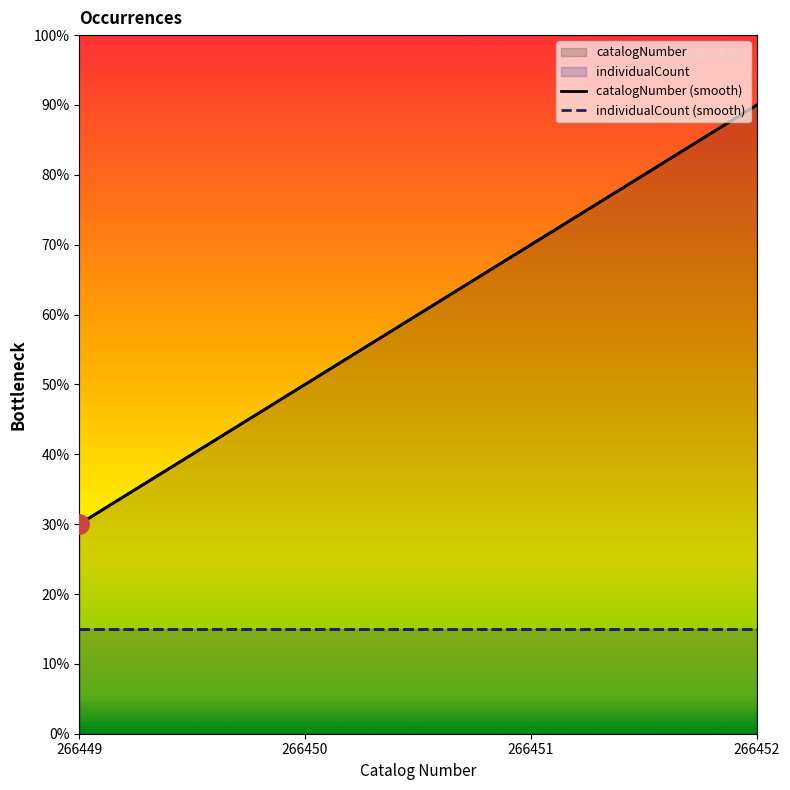

What is the smallest value displayed?

0.3